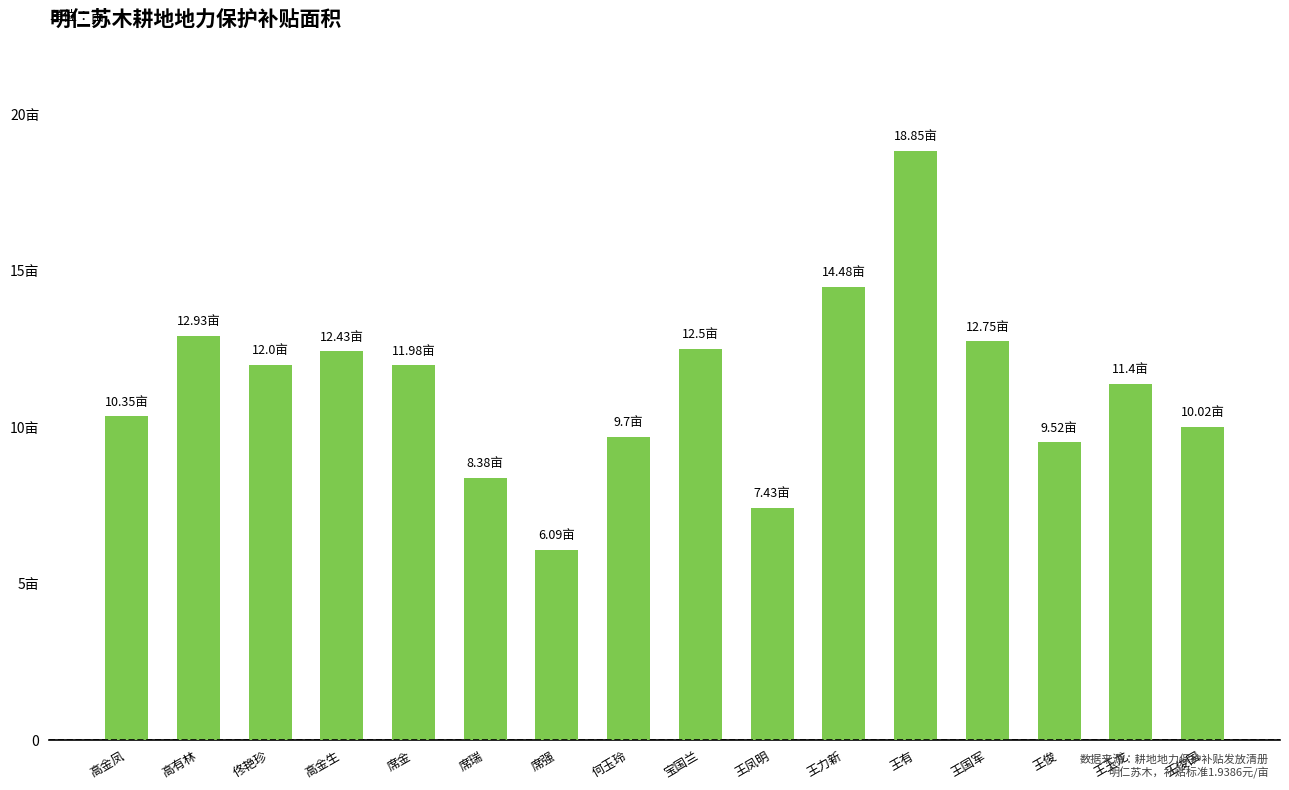

Rank the categories by value from highest to lowest.

王有, 王力新, 高有林, 王国军, 宝国兰, 高金生, 佟艳珍, 席金, 王玉龙, 高金凤, 王俊国, 何玉玲, 王俊, 席瑞, 王凤明, 席强